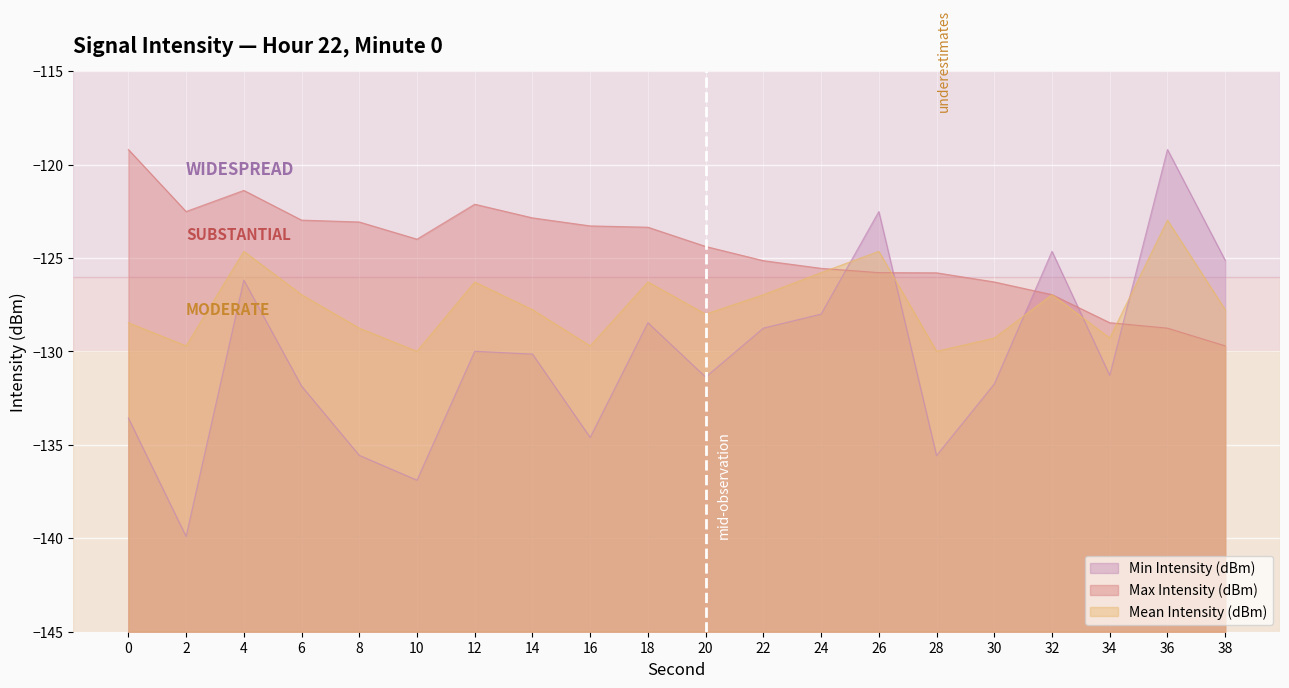

True or false: Min Intensity (dBm) and Max Intensity (dBm) intersect in this chart.

True